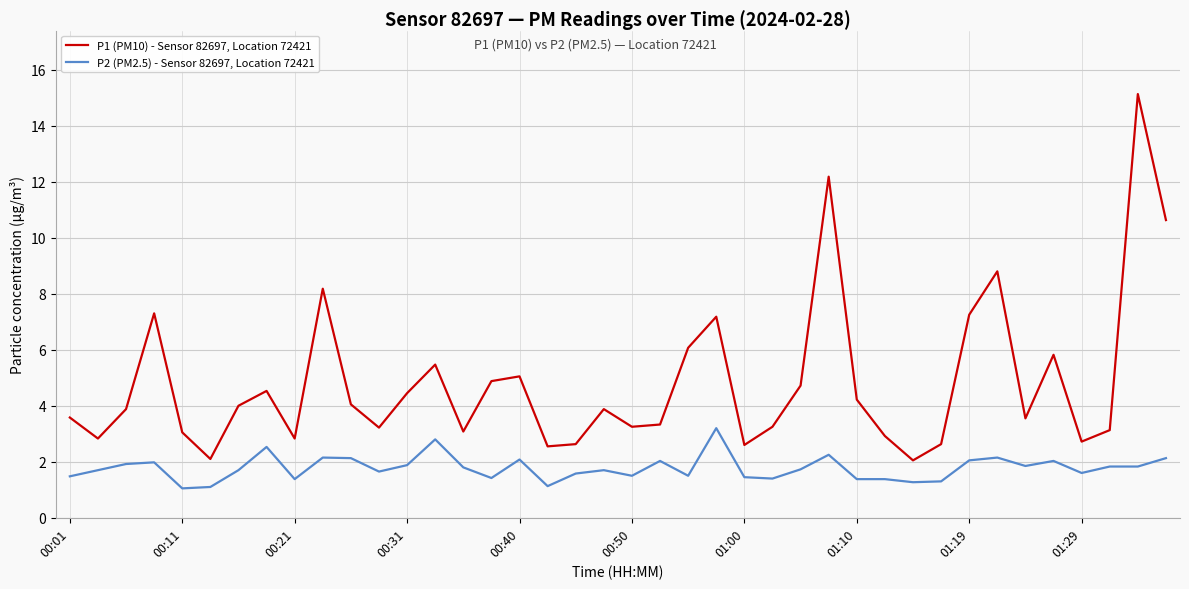

Is this an area chart (filled region under the line)?

No